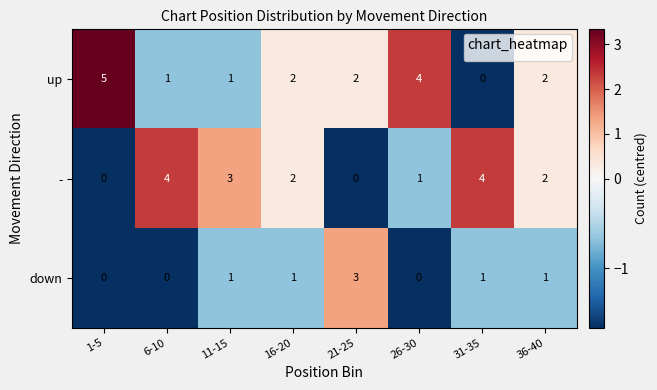

What is the sum of all down values?

7